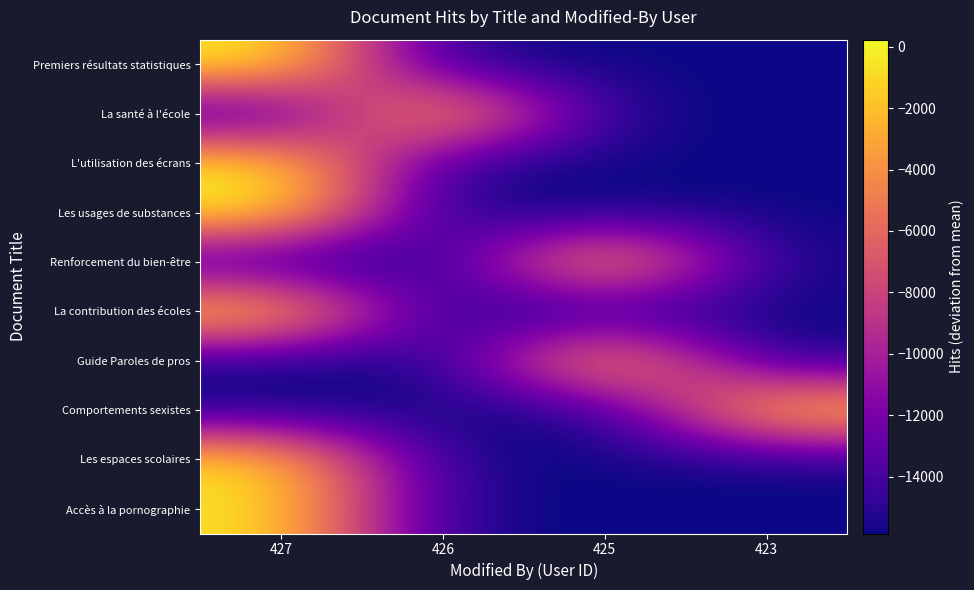

Count the number of data series in this chart.

10